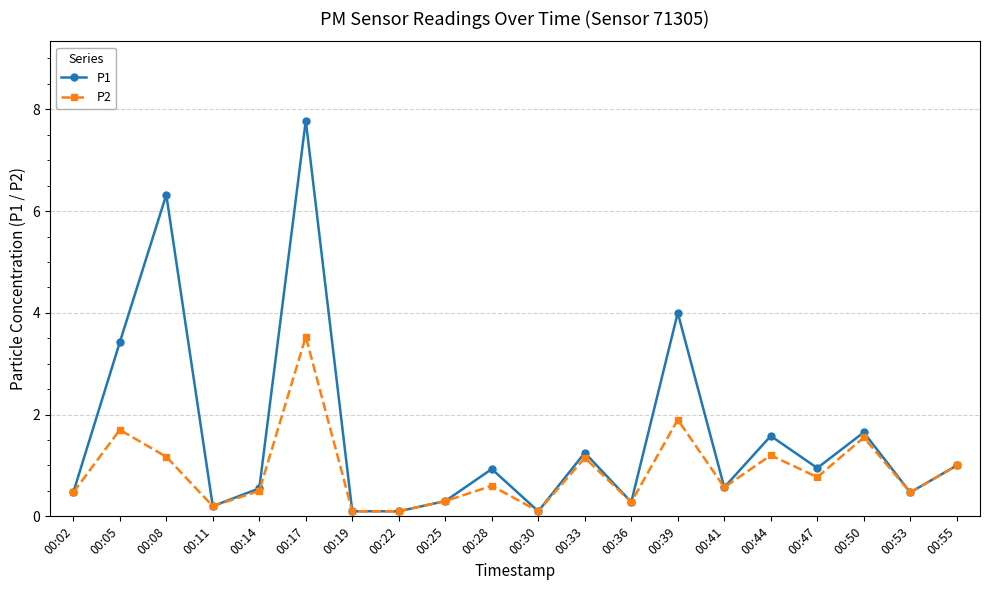

How many series are shown in this chart?

2